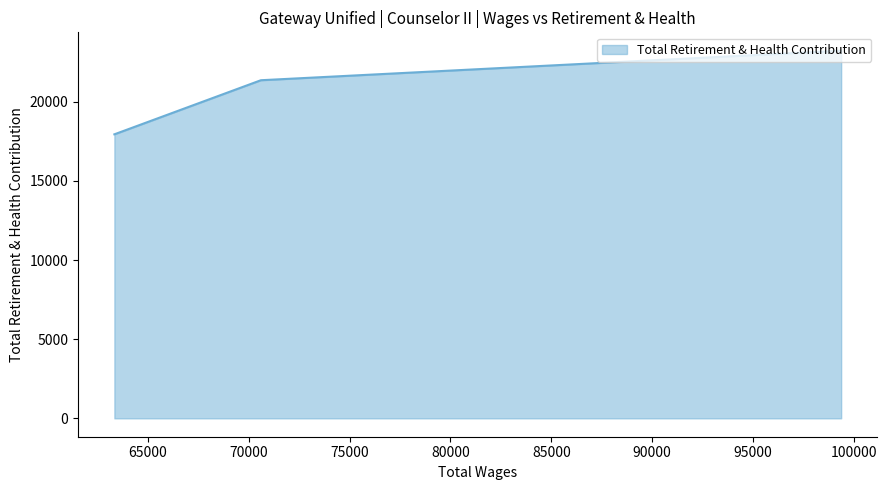

What is the difference between the maximum and minimum values?

5283